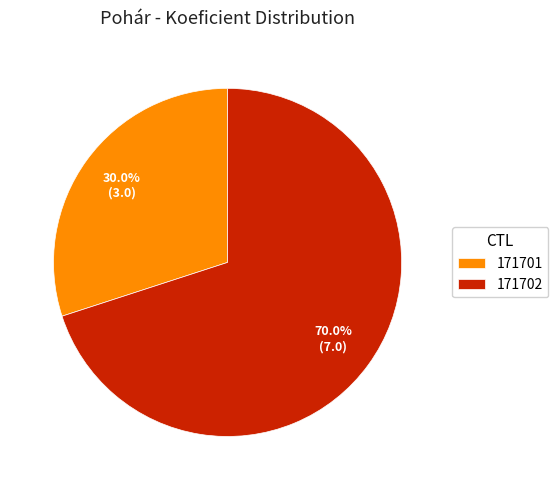

How many slices are in this pie chart?

2